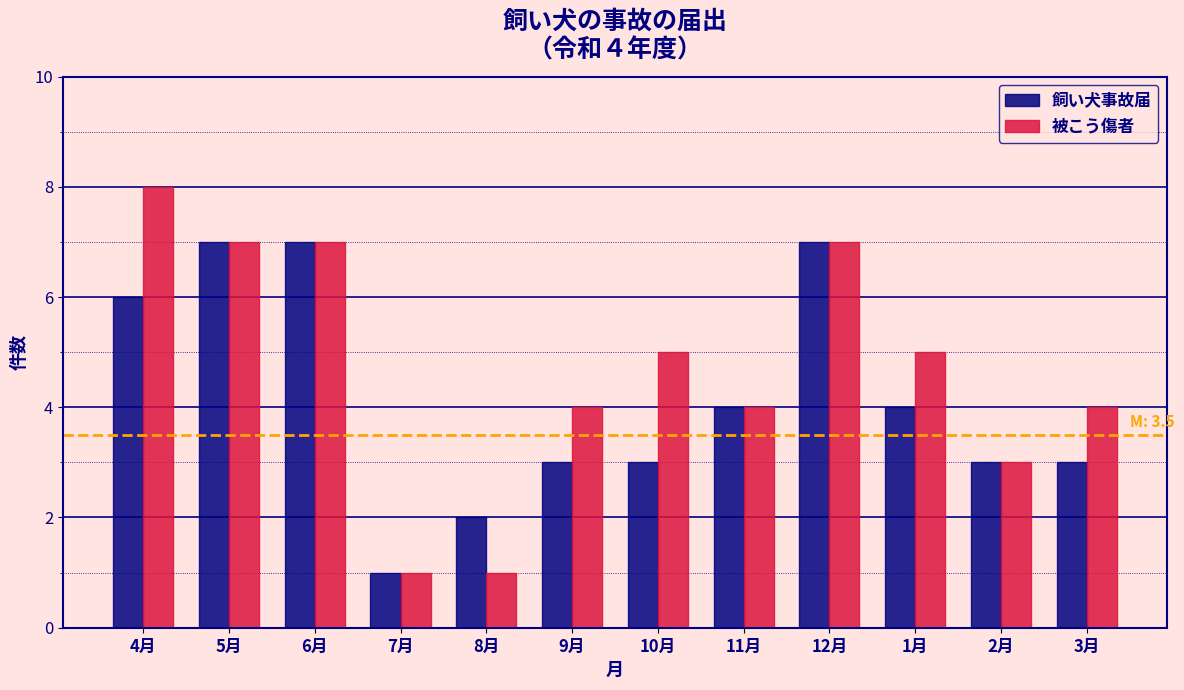

Reading left to right, list all the values displayed in this chart.

飼い犬事故届: 6	7	7	1	2	3	3	4	7	4	3	3
被こう傷者: 8	7	7	1	1	4	5	4	7	5	3	4